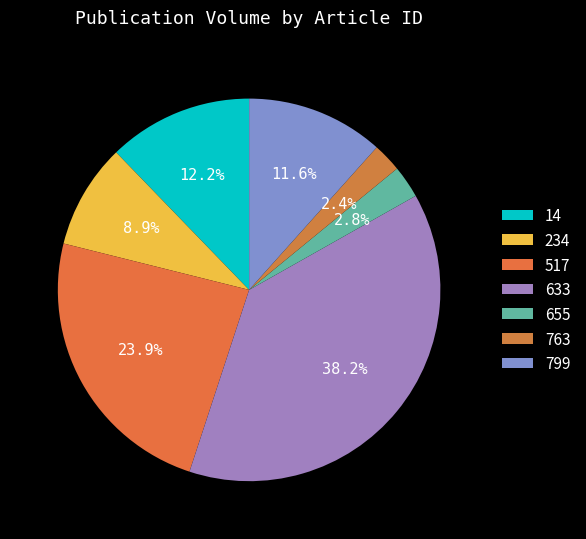

Does 655 account for over 50% of the chart?

No